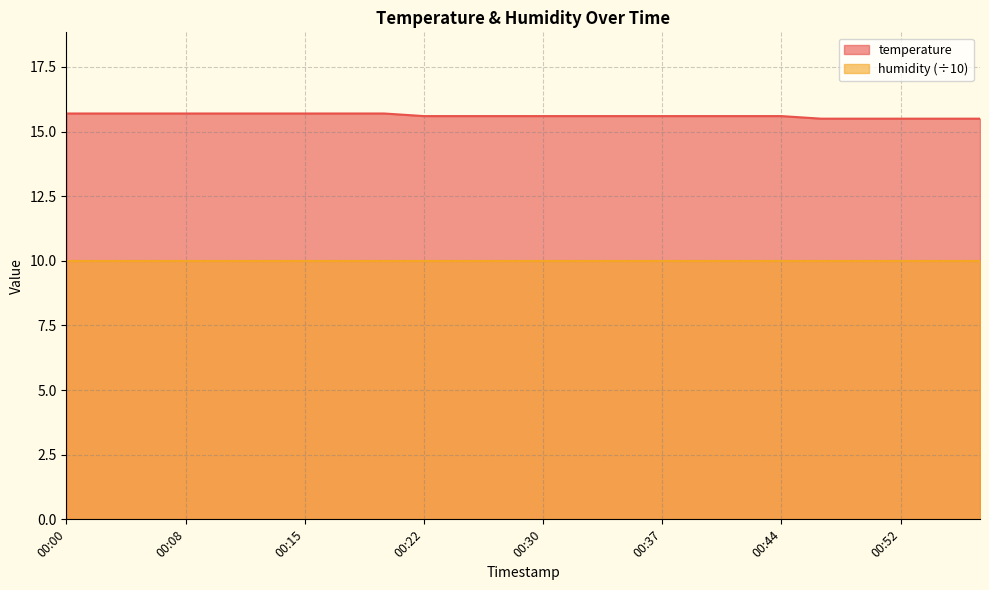

Count the values in the range 15 to 16.

24